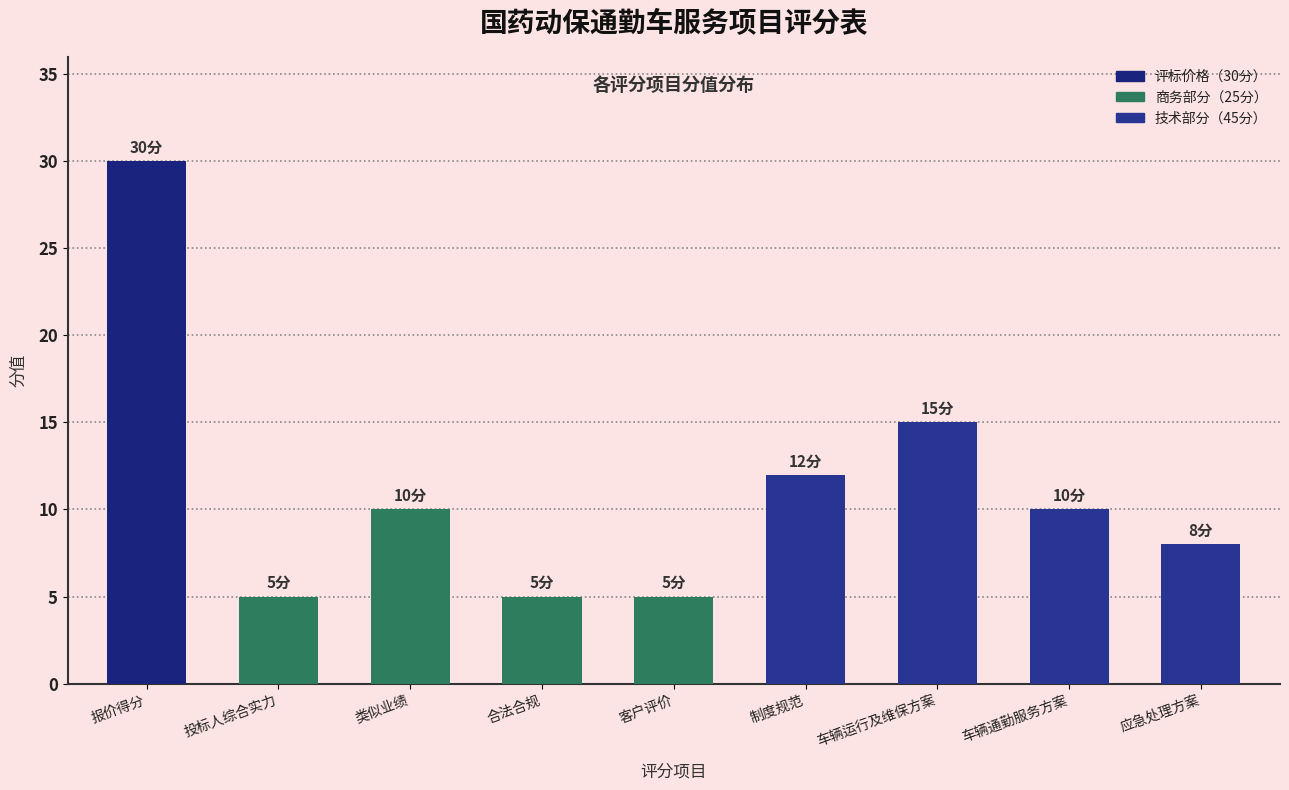

What is the smallest value displayed?

5